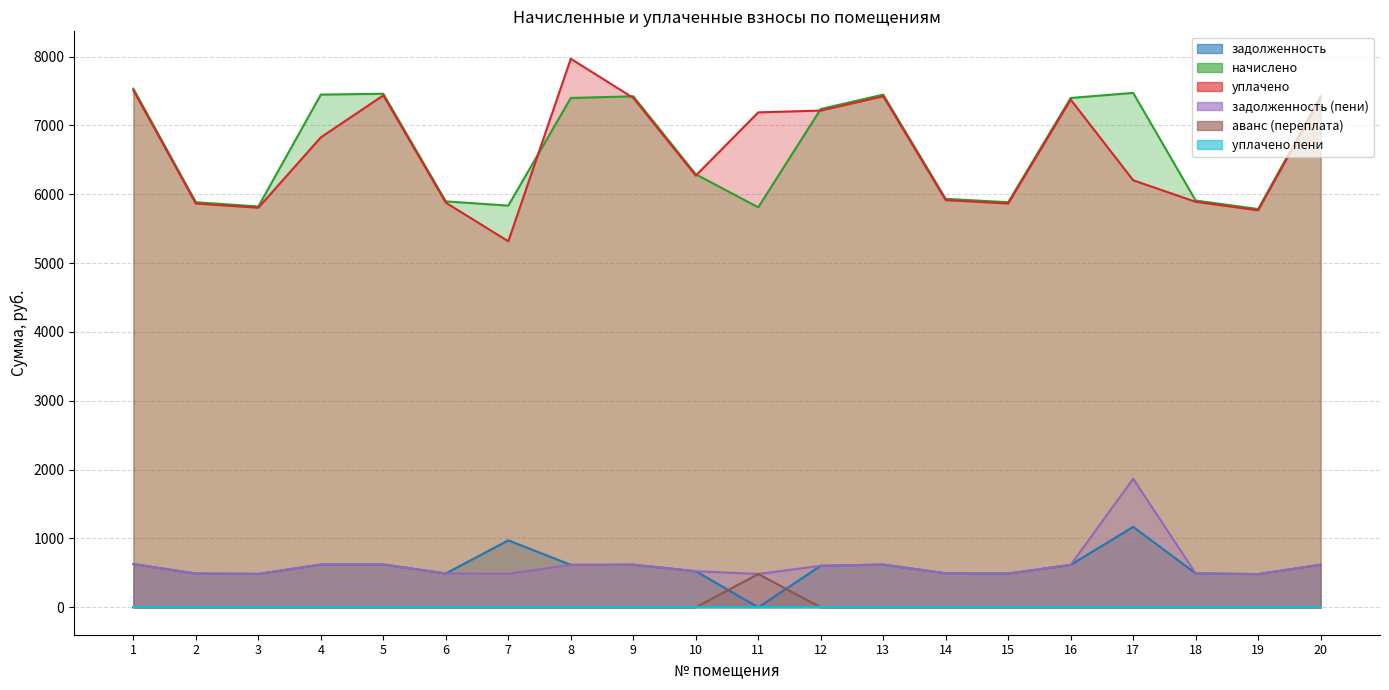

Which series changed the most between 9 and 20?

задолженность